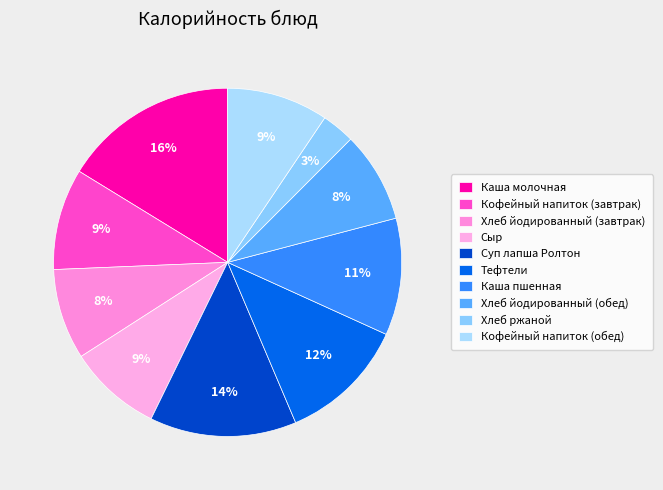

What is the largest slice in the pie chart?

Каша молочная